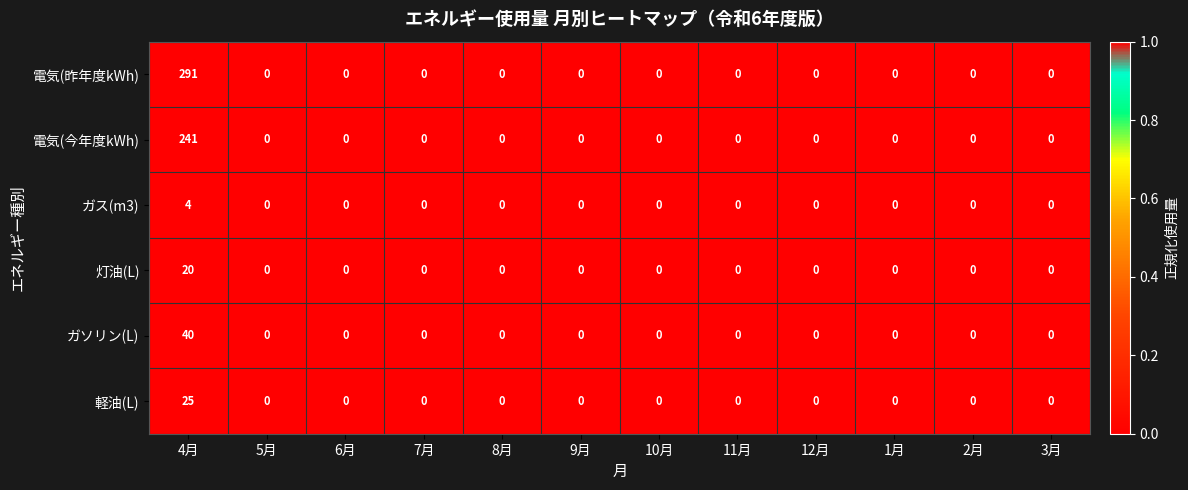

True or false: ガス(m3) has a value of -3 at 10月.

False